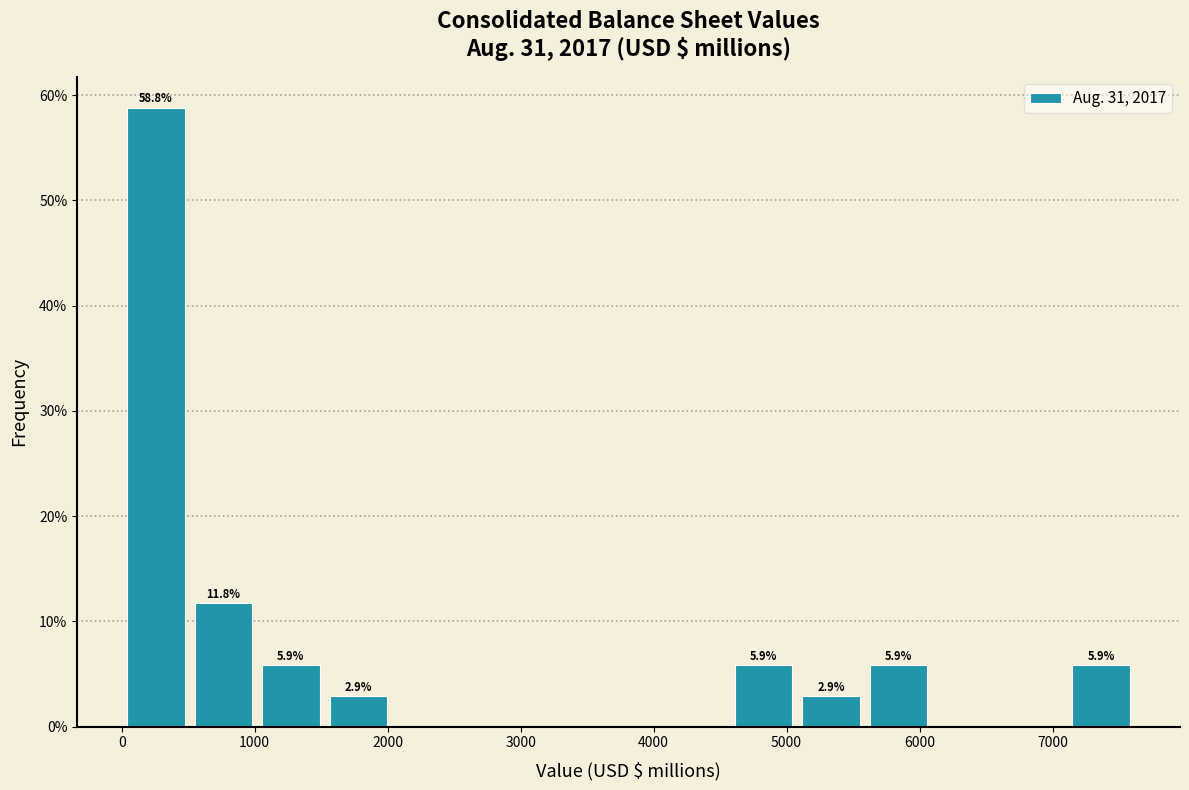

Which range on the x-axis has the tallest bar?

0 to 500